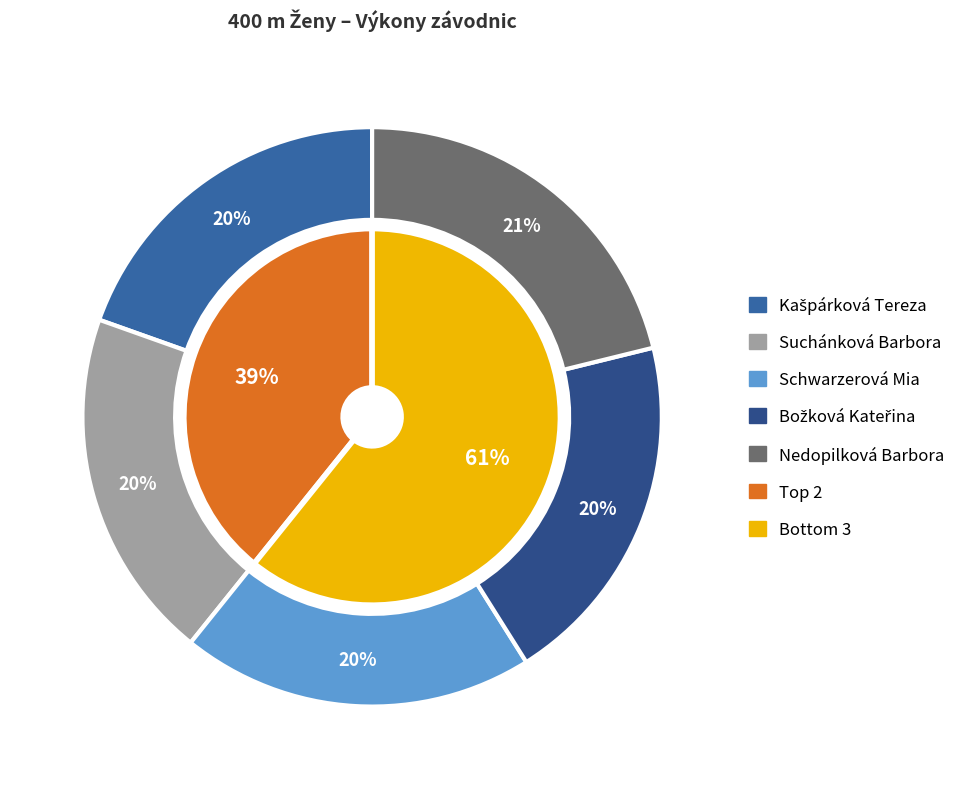

What is the largest slice in the pie chart?

Nedopilková Barbora